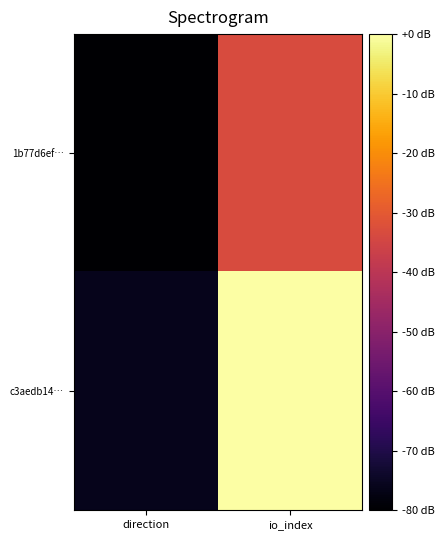

List the series in order of their peak value, highest first.

c3aedb14…, 1b77d6ef…